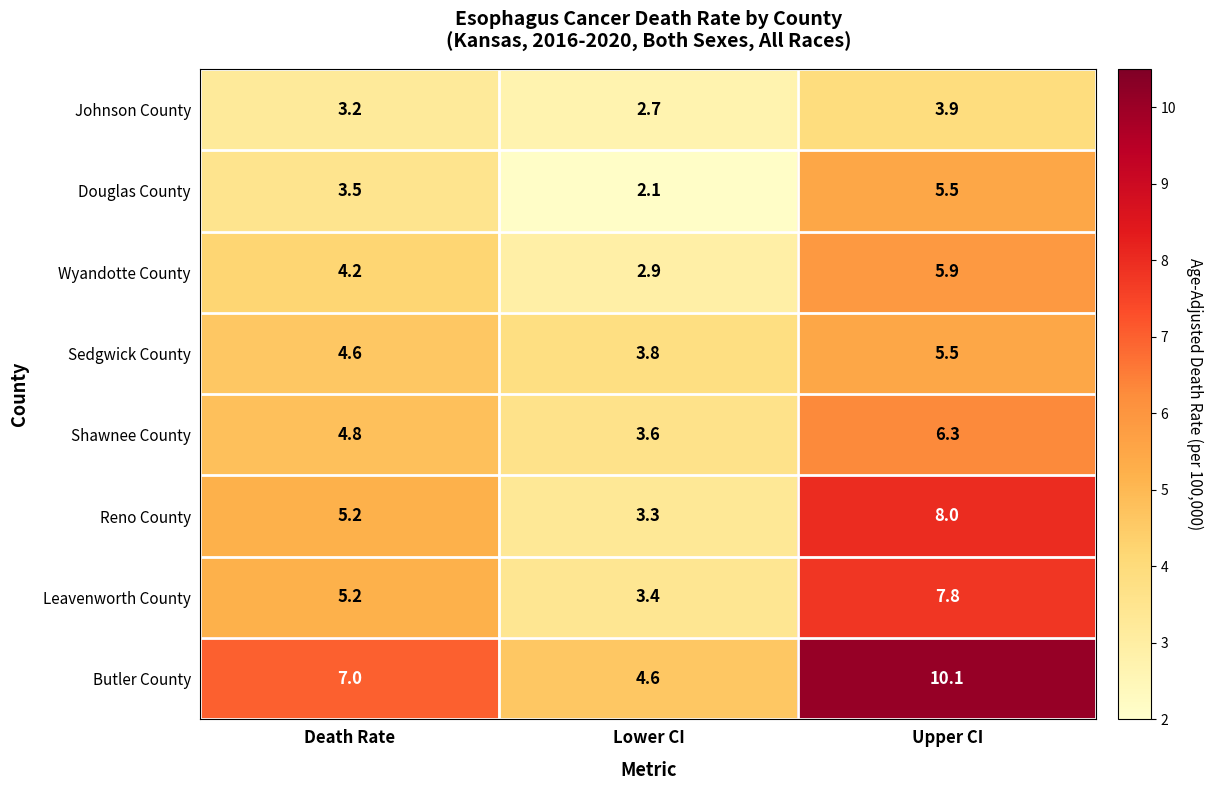

At which category is the sum across all series the highest?

Upper CI